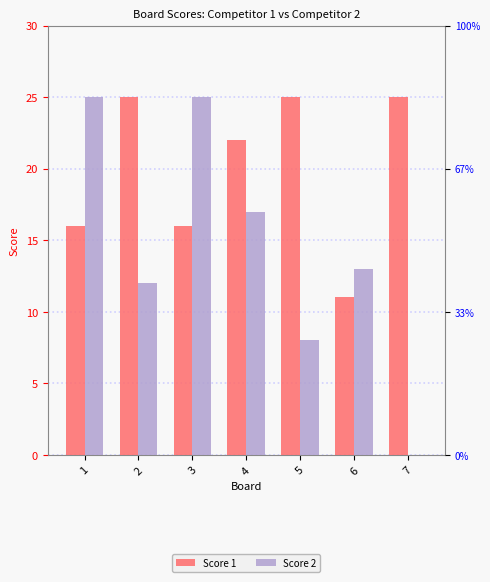

At which label does Score 2 reach its peak?

1